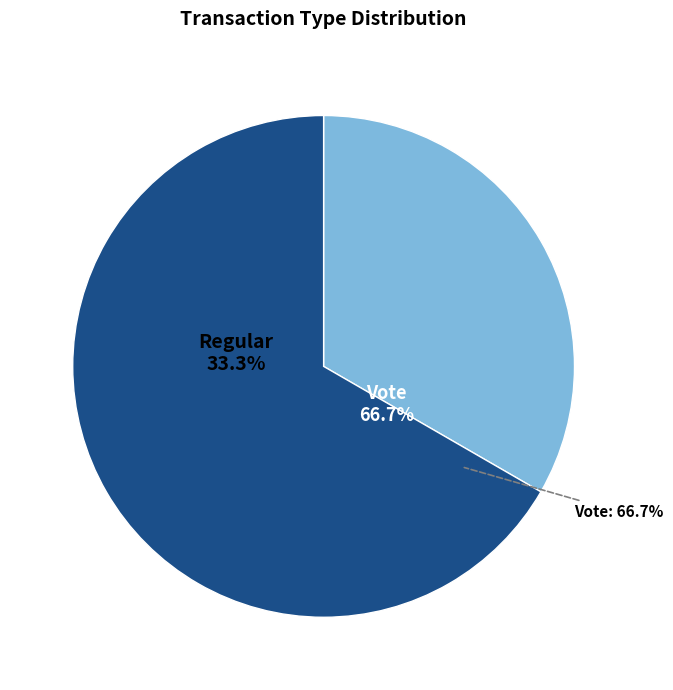

How many slices are in this pie chart?

2